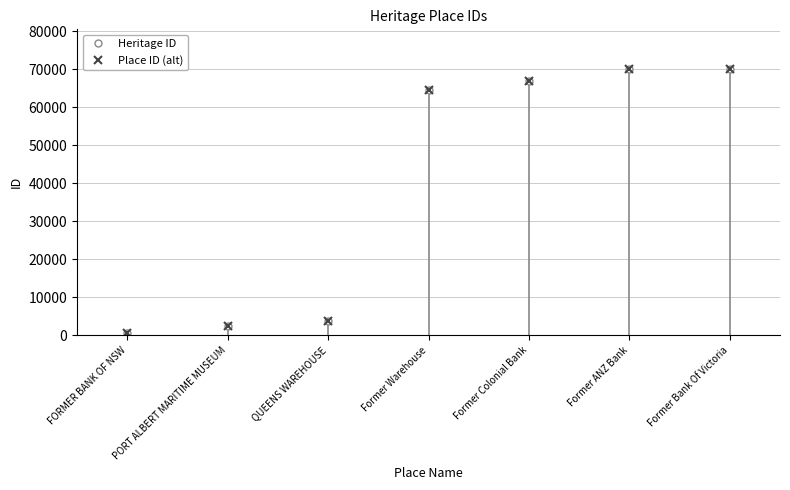

Which label corresponds to the smallest value in the chart?

FORMER BANK OF NSW